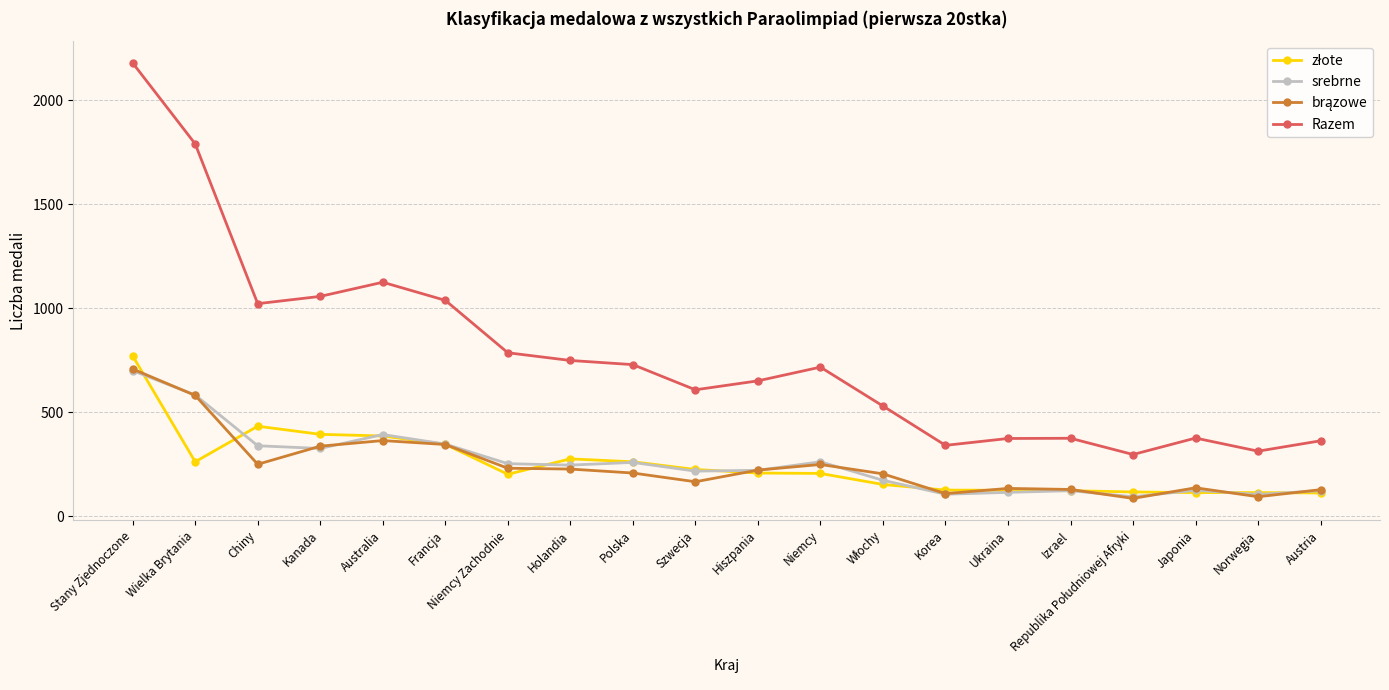

What is the value of the Razem point at the 16th from the left?

375